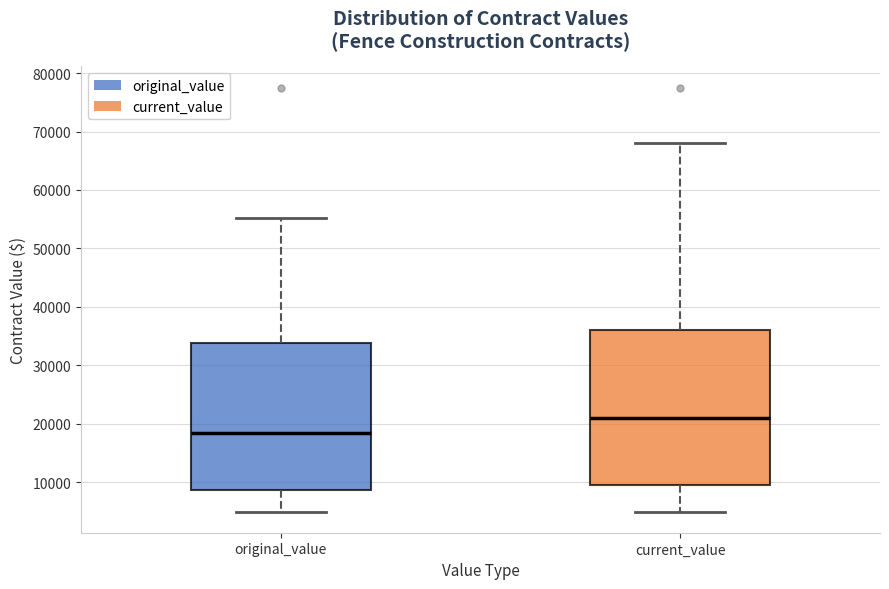

Where is the upper edge of the box for current_value on the y-axis? The values are not printed on the chart, so give them approximately, as read against the axis.

36000